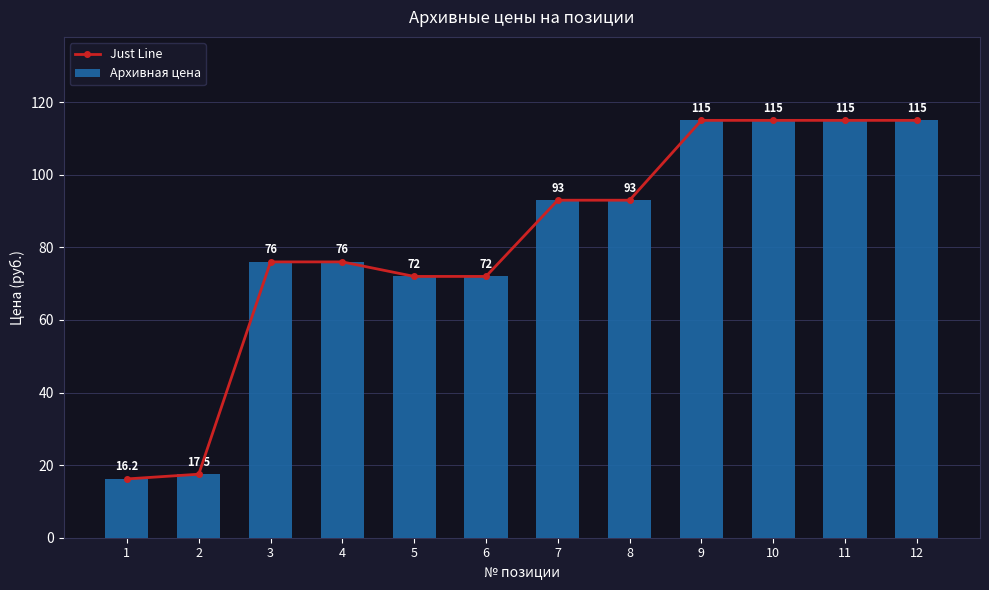

What are all the series names shown in the legend?

Just Line, Архивная цена